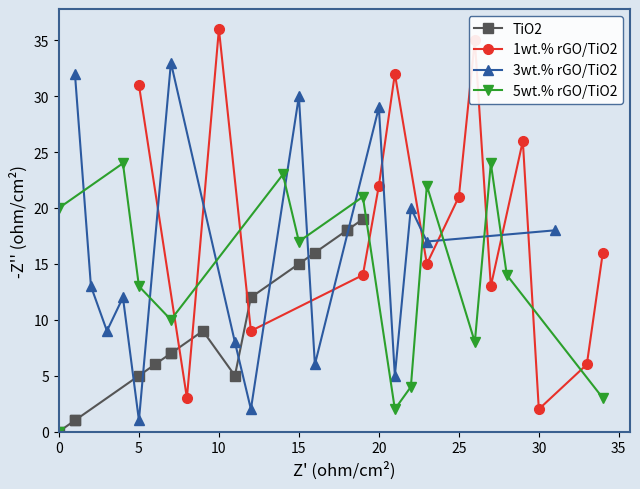

Rank the series by their average value, from lowest to highest.

TiO2, 5wt.% rGO/TiO2, 3wt.% rGO/TiO2, 1wt.% rGO/TiO2